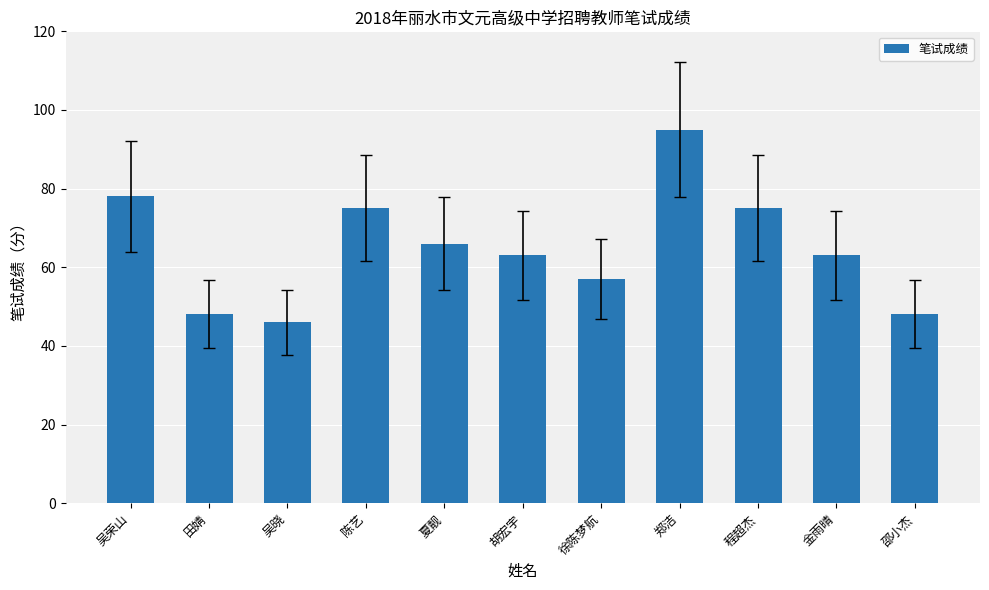

True or false: the data shows 130 at 陈艺.

False